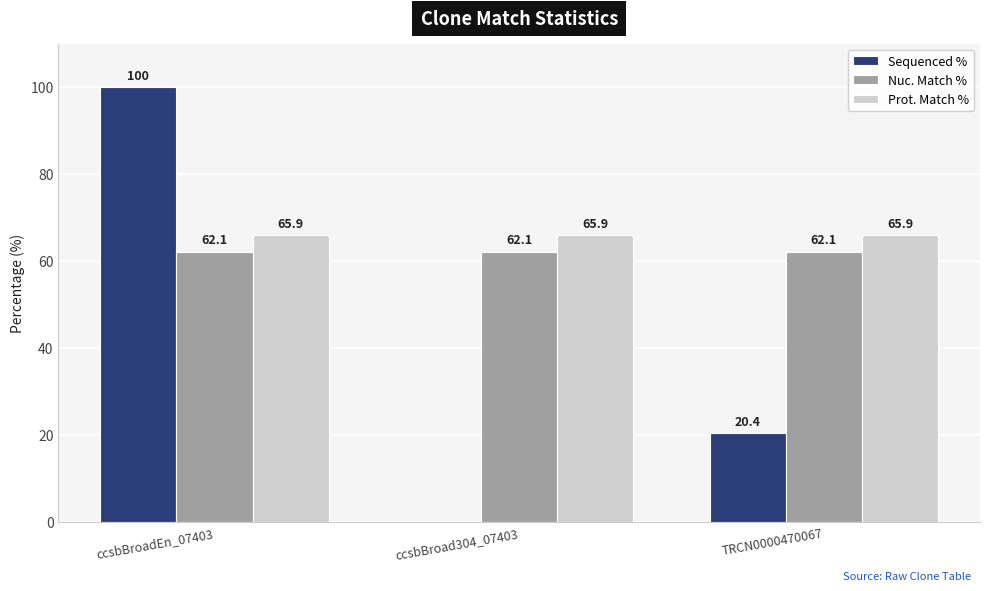

What is the total value across all series at ccsbBroad304_07403?

128.0